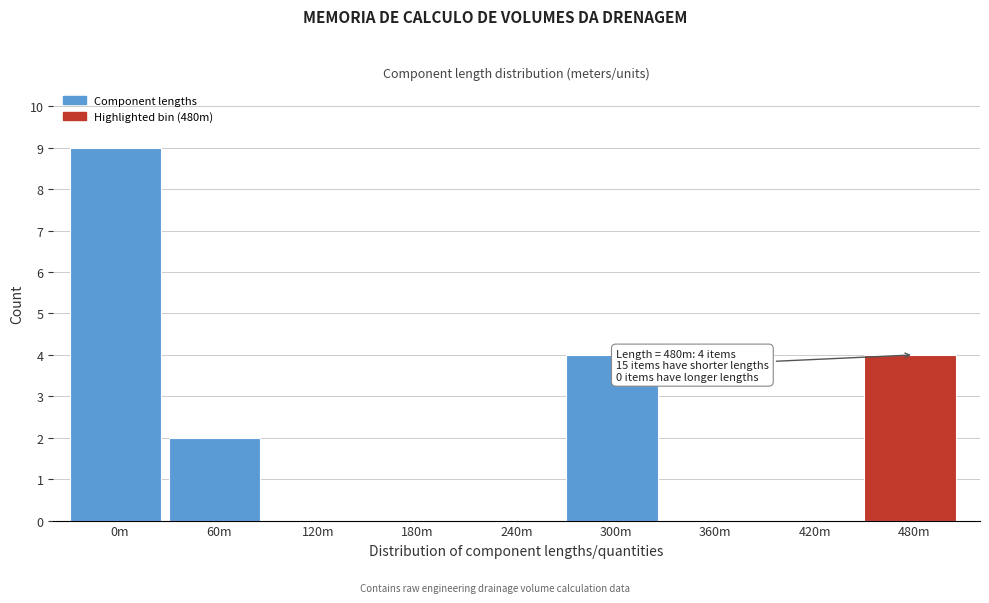

Reading left to right, what are all the values shown in this chart?

0m=9	60m=2	120m=0	180m=0	240m=0	300m=4	360m=0	420m=0	480m=4